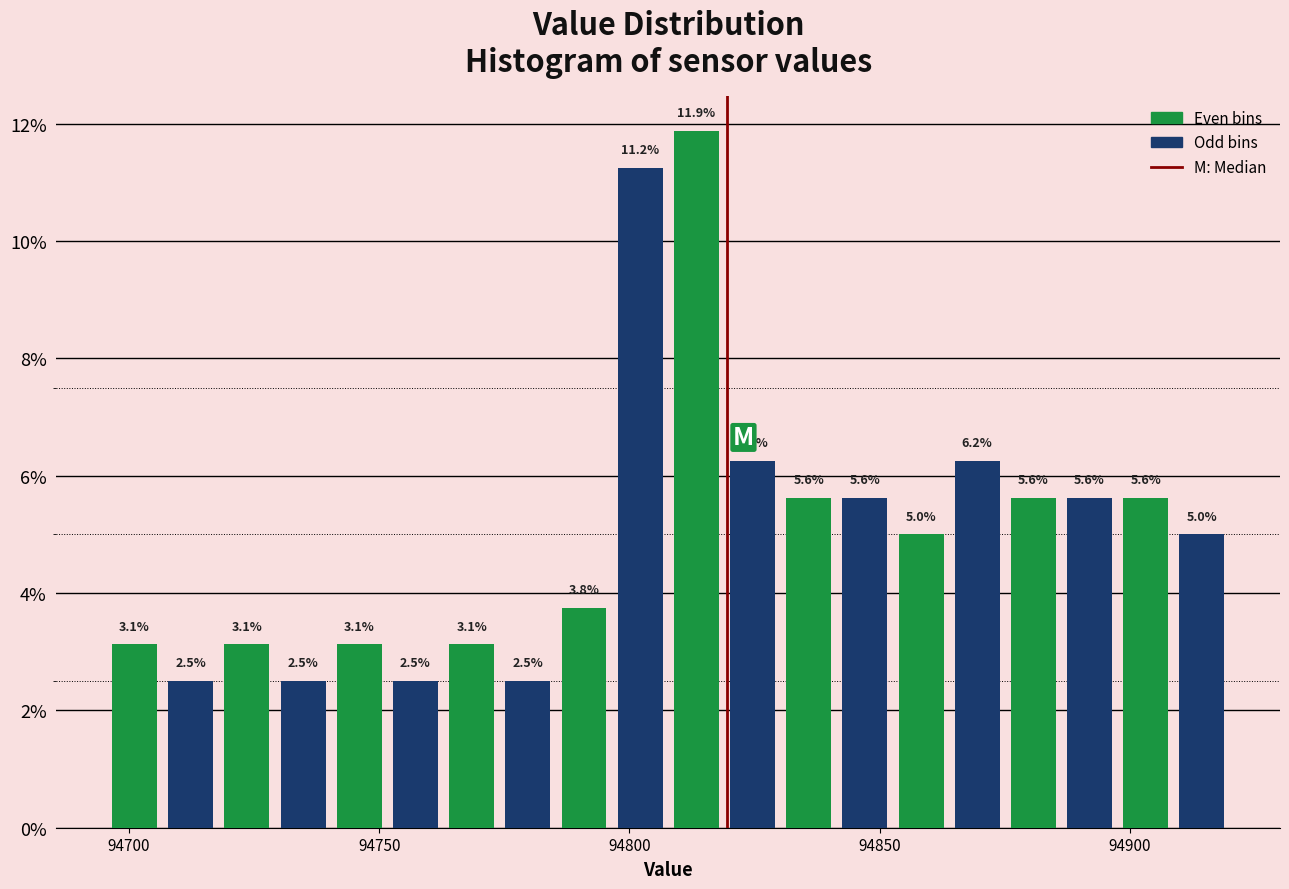

Around what value on the x-axis is the tallest bar? Give the approximate position of its centre, as read against the axis.

94815